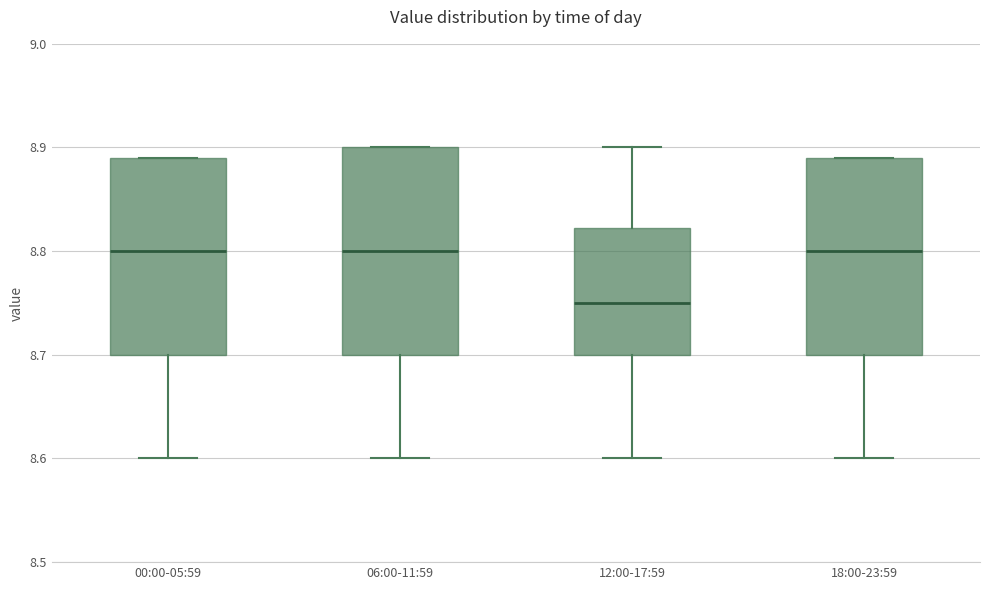

Where does the median line of the box for 00:00-05:59 sit on the y-axis? The values are not printed on the chart, so give them approximately, as read against the axis.

8.80